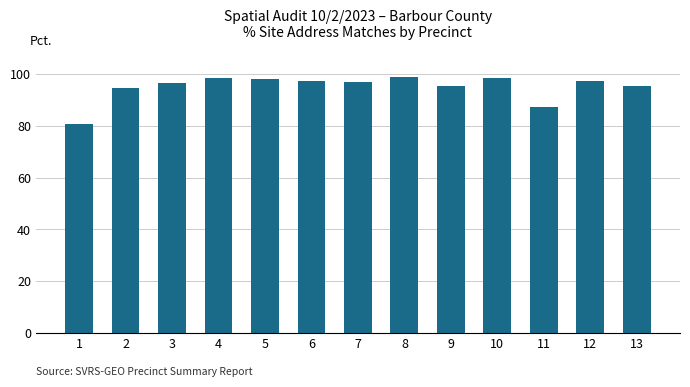

What is the difference between the second highest and minimum values?

18.0